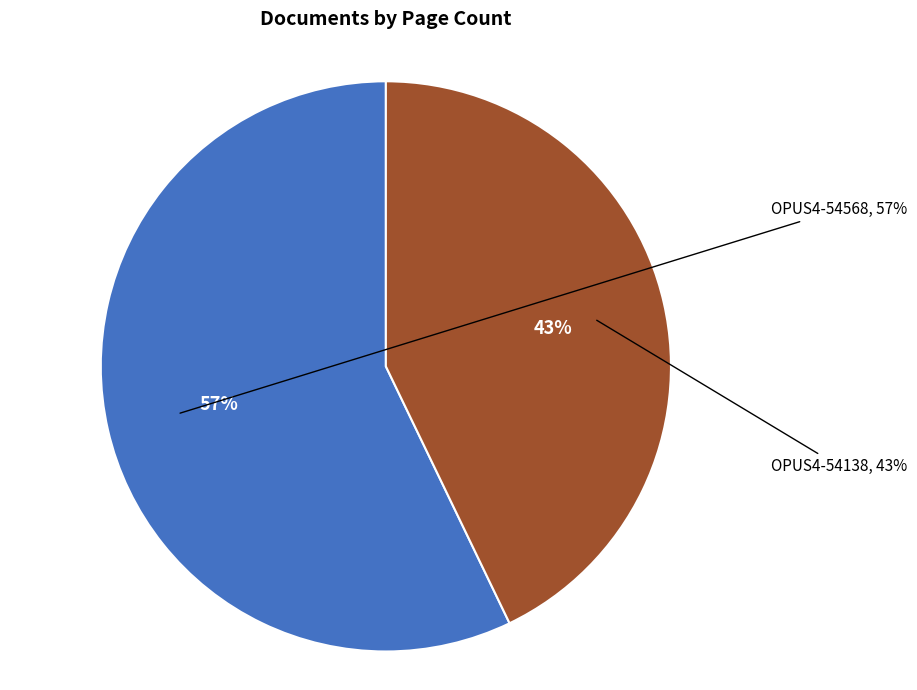

Is it true that OPUS4-54568 is 48% of the pie?

False